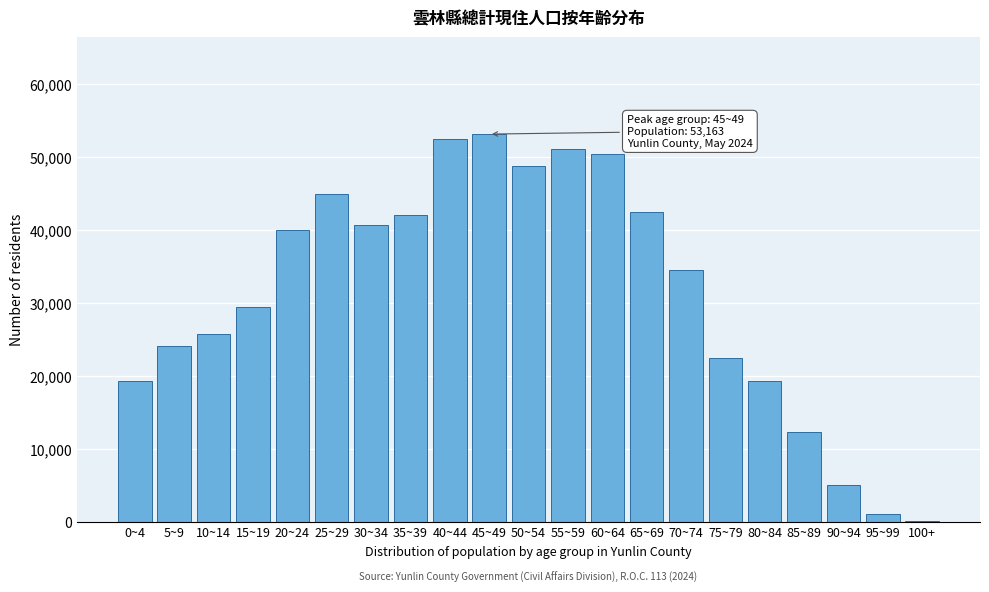

The value at 50~54 is 48783. True or false?

True